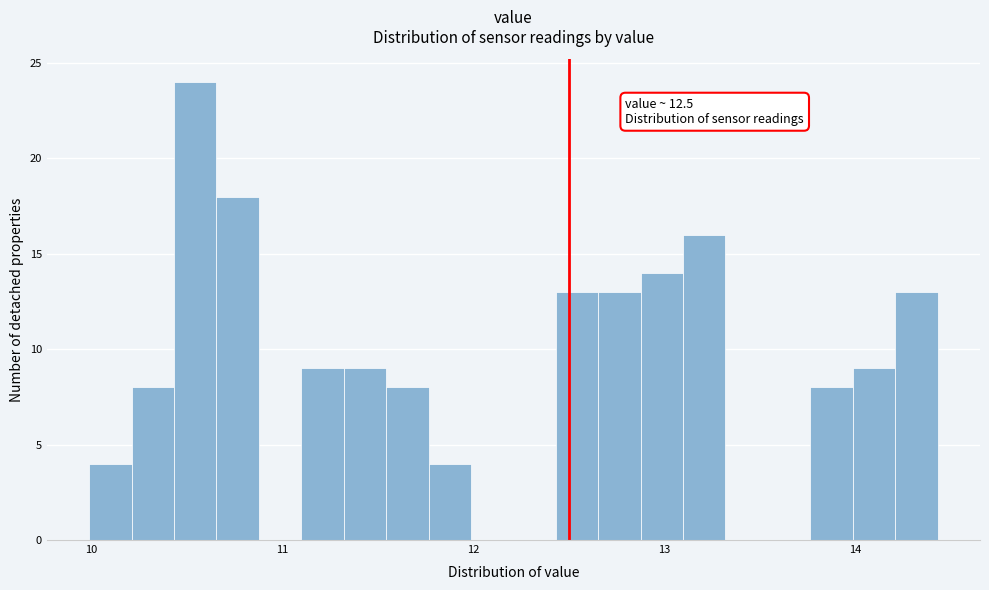

Read against the x-axis, roughly where is the centre of the tallest bar?

10.5